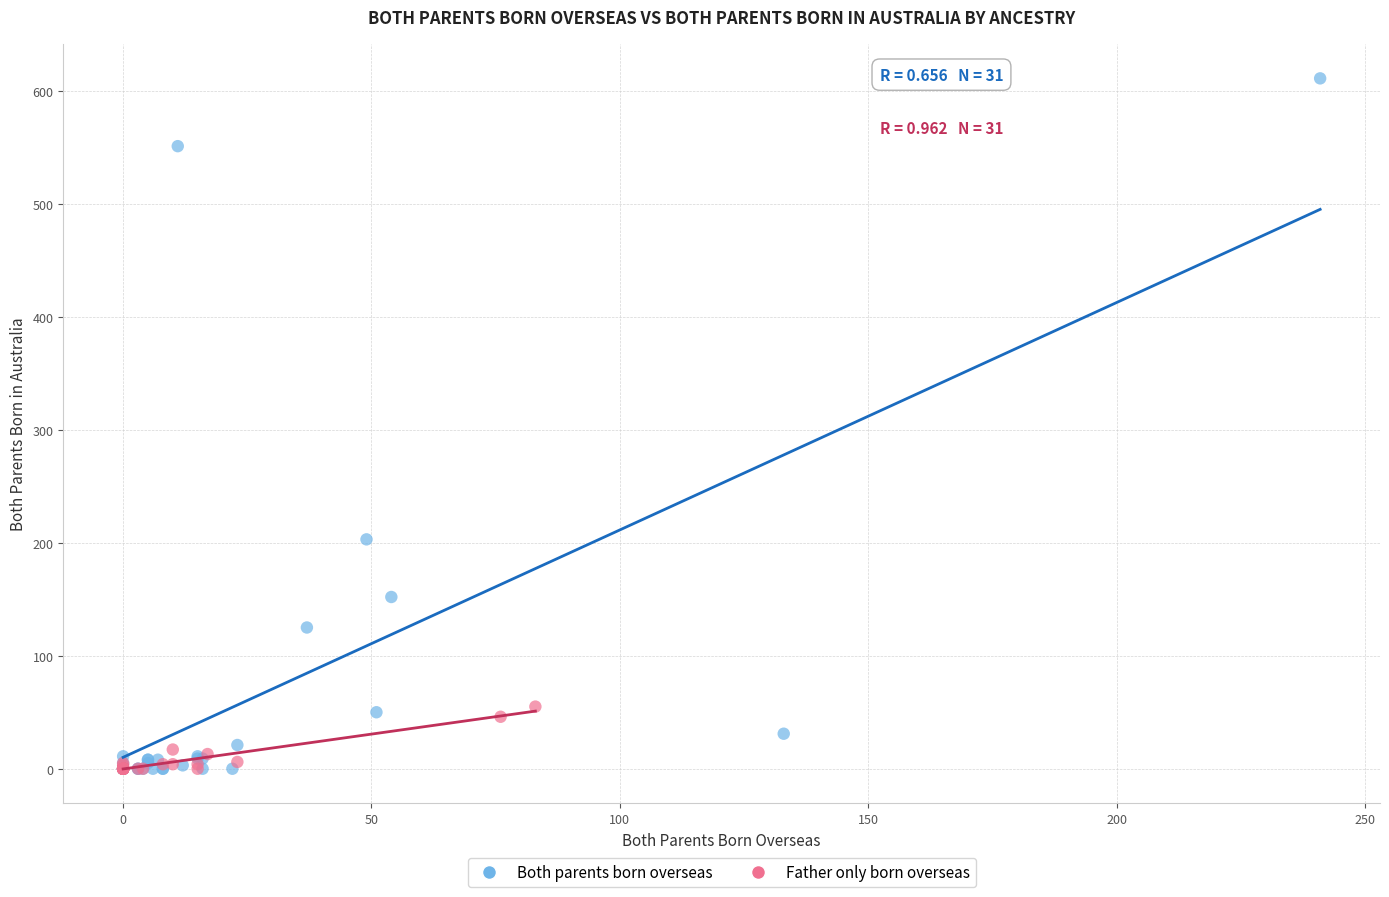

Which series has the widest spread of Y values?

Both parents born overseas